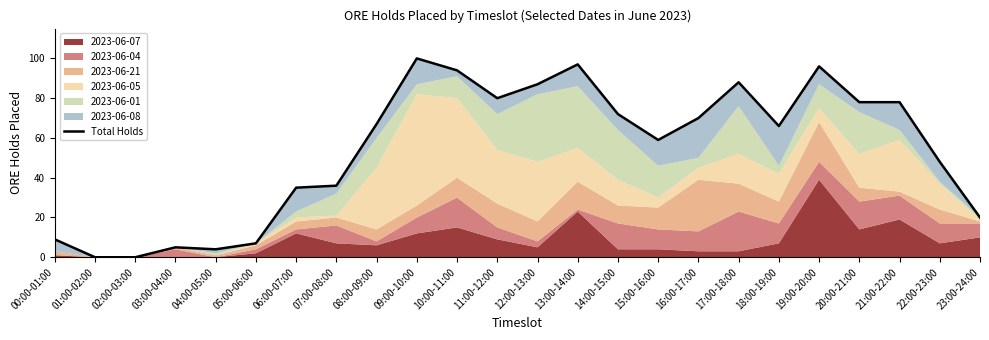

What is the difference between the second highest and minimum values?

97